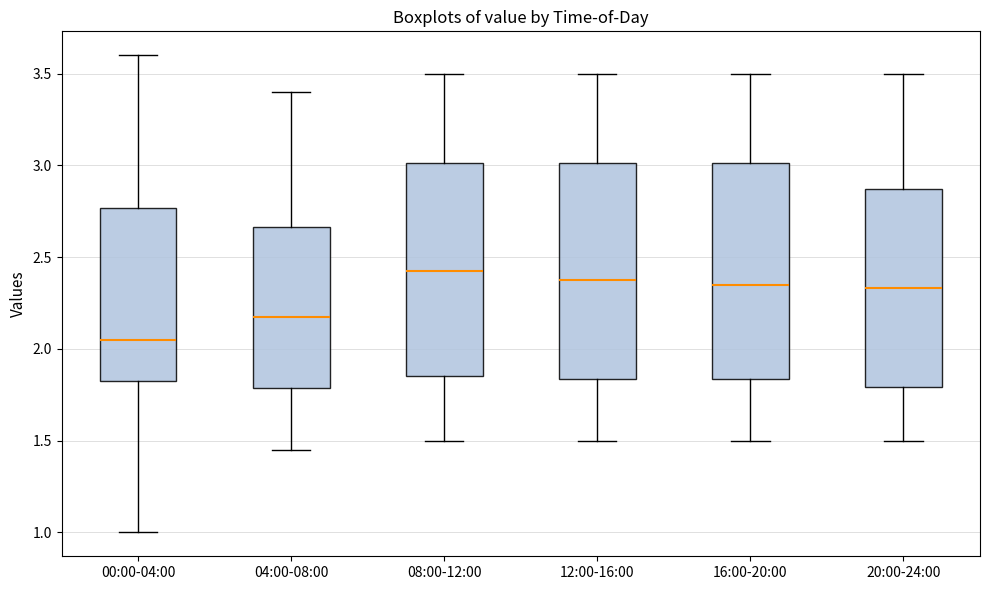

Reading left to right, read every box against the y-axis: the position of its median line, the range the box covers, and the ends of its whiskers. The values are not printed on the chart, so give them approximately, as read against the axis.

00:00-04:00: median 2.05, box 1.80 to 2.75, whiskers 1.00 to 3.60
04:00-08:00: median 2.20, box 1.80 to 2.65, whiskers 1.45 to 3.40
08:00-12:00: median 2.45, box 1.85 to 3.00, whiskers 1.50 to 3.50
12:00-16:00: median 2.40, box 1.85 to 3.00, whiskers 1.50 to 3.50
16:00-20:00: median 2.35, box 1.85 to 3.00, whiskers 1.50 to 3.50
20:00-24:00: median 2.35, box 1.80 to 2.85, whiskers 1.50 to 3.50